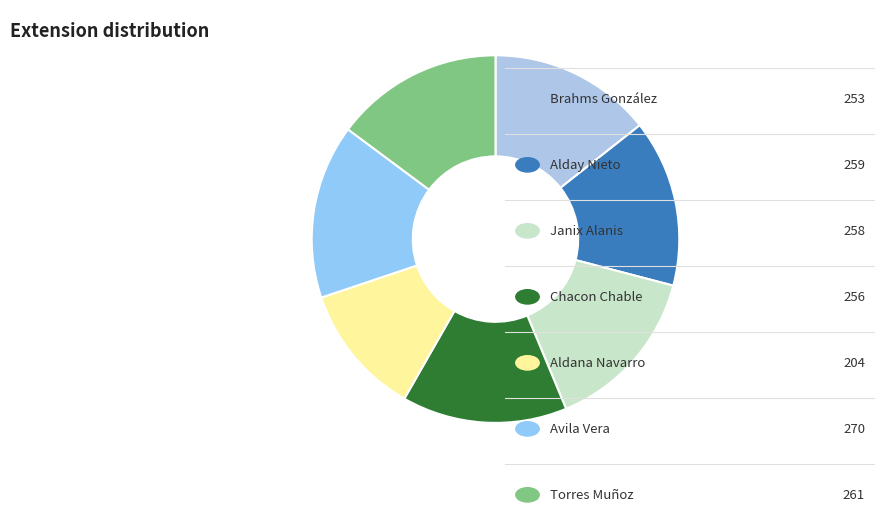

How many slices are in this pie chart?

7